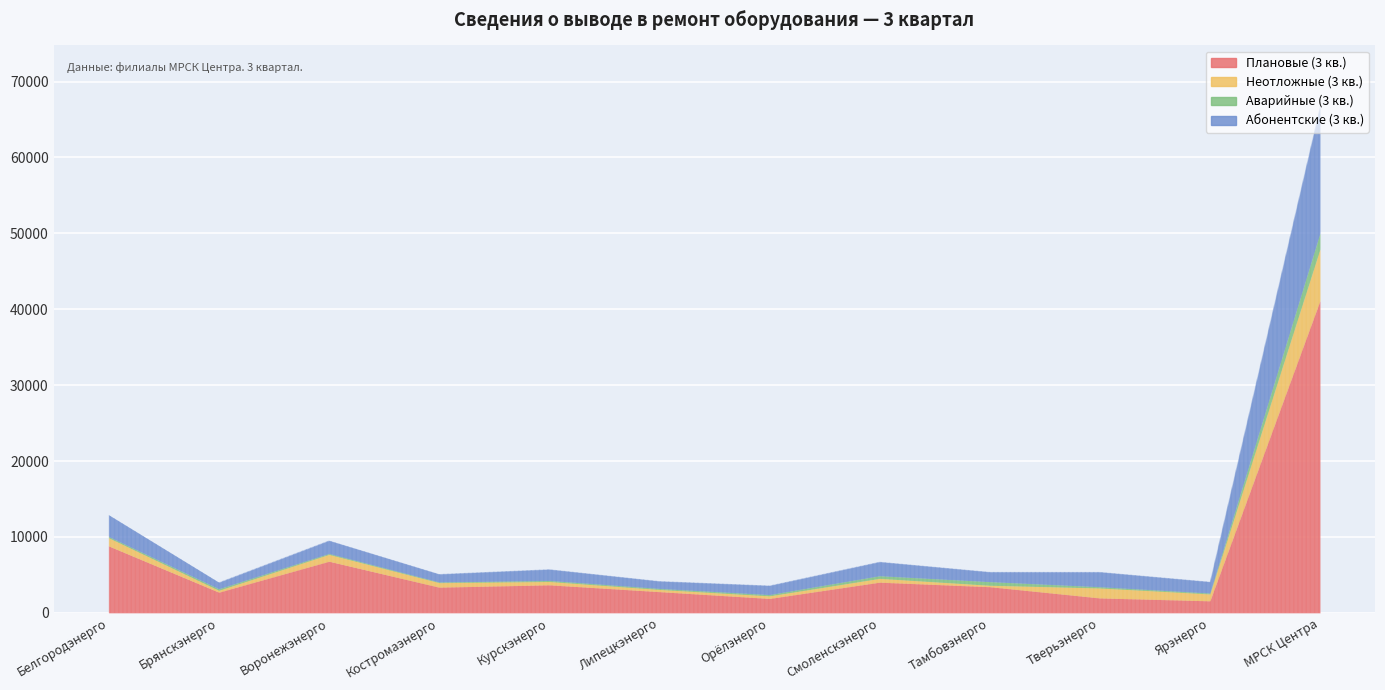

Reading left to right, list all the values displayed in this chart.

Плановые (3 кв.): 8812	2724	6797	3385	3692	2796	1899	4041	3446	1964	1586	41142
Неотложные (3 кв.): 1081	246	904	596	438	287	340	501	189	1312	907	6801
Аварийные (3 кв.): 161	201	120	83	139	133	166	346	475	162	116	2102
Абонентские (3 кв.): 2850	854	1716	1052	1478	971	1198	1846	1287	1955	1494	16701